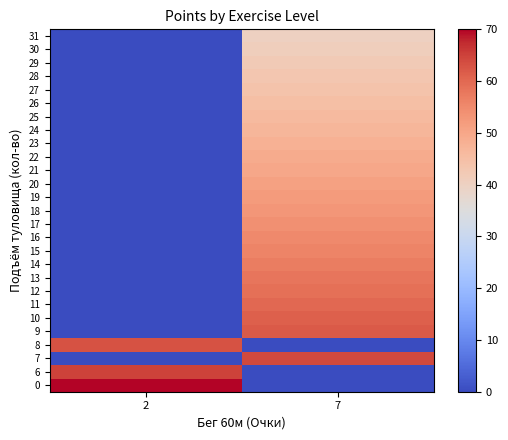

At 7, list the series in order from largest to smallest.

7, 9, 10, 11, 12, 13, 14, 15, 16, 17, 18, 19, 20, 21, 22, 23, 24, 25, 26, 27, 28, 29, 30, 31, 0, 6, 8